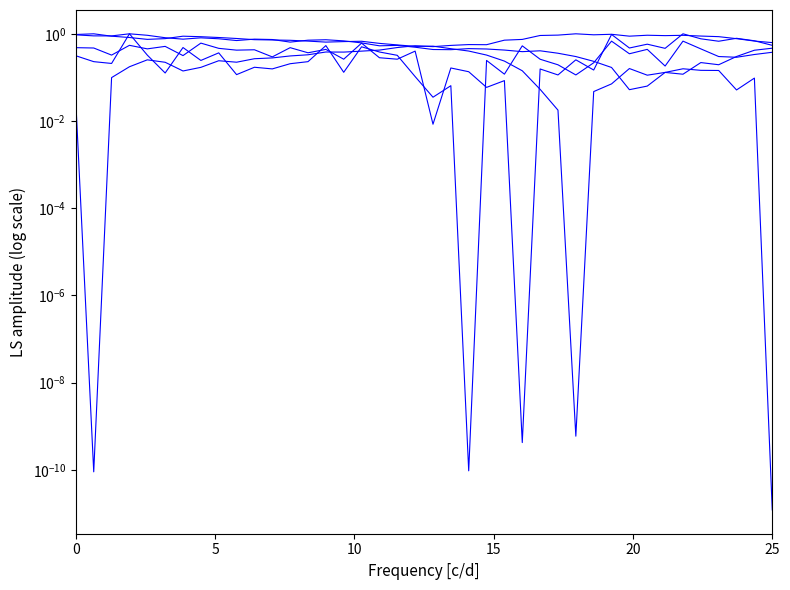

The value of BME280_pressure at 35 is 0.1. True or false?

False